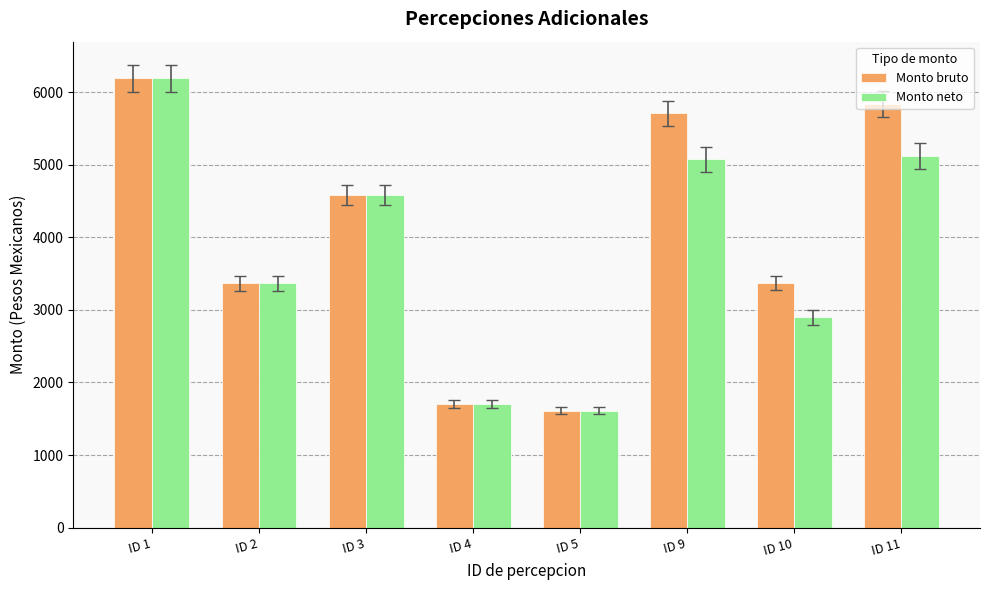

The value of Monto bruto at ID 5 is 1610.4. True or false?

True